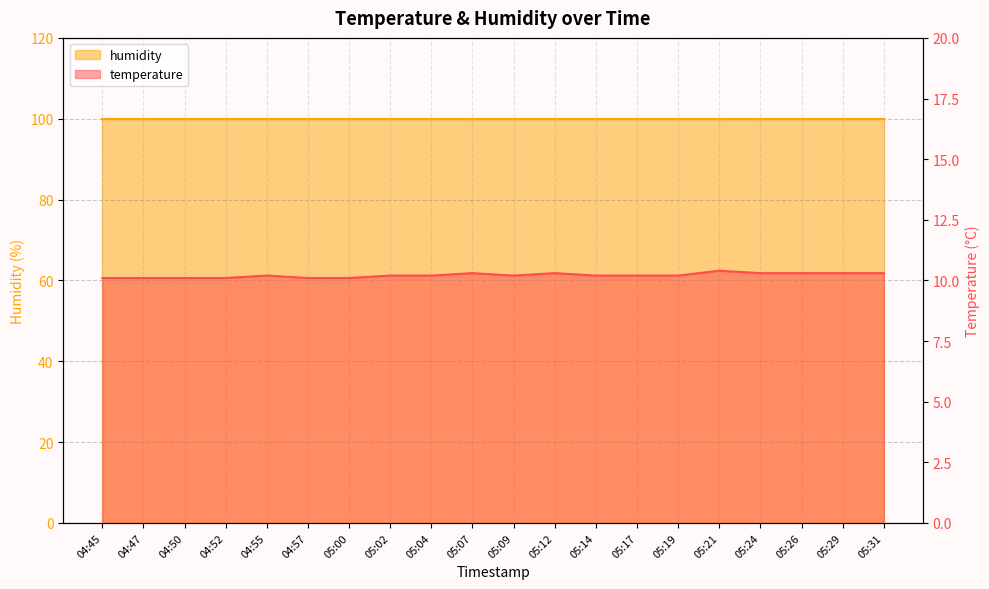

Reading left to right, list all the values displayed in this chart.

10.1	10.1	10.1	10.1	10.2	10.1	10.1	10.2	10.2	10.3	10.2	10.3	10.2	10.2	10.2	10.4	10.3	10.3	10.3	10.3